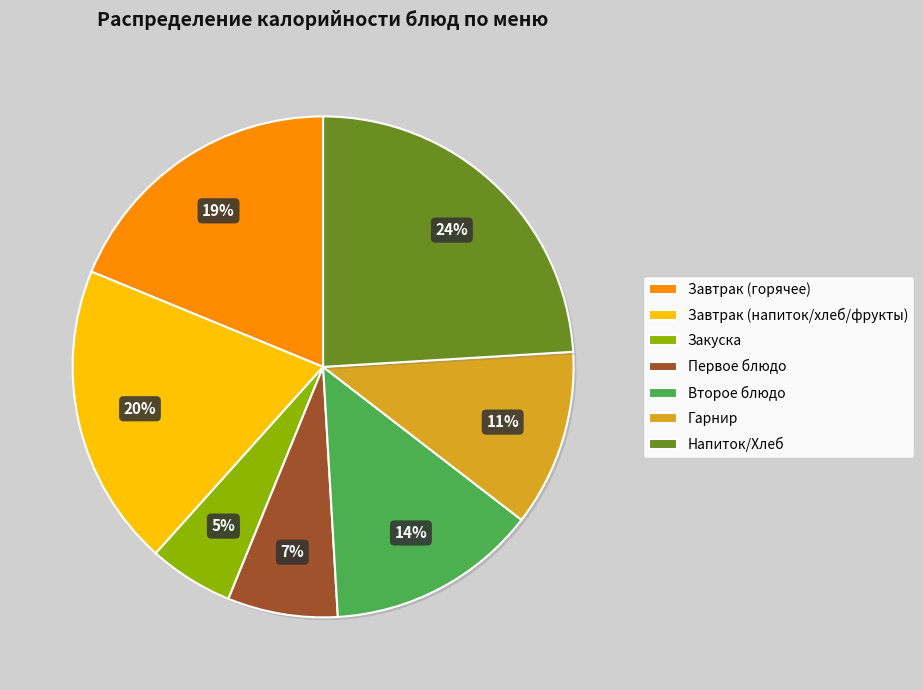

Which category has the smallest portion of the pie?

Закуска